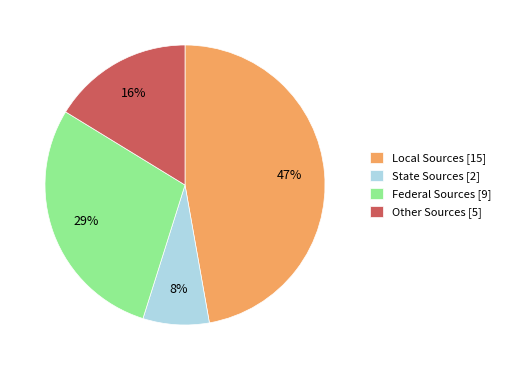

Approximately how many times larger is the value at Local Sources [15] compared to Federal Sources [9]?

1.6